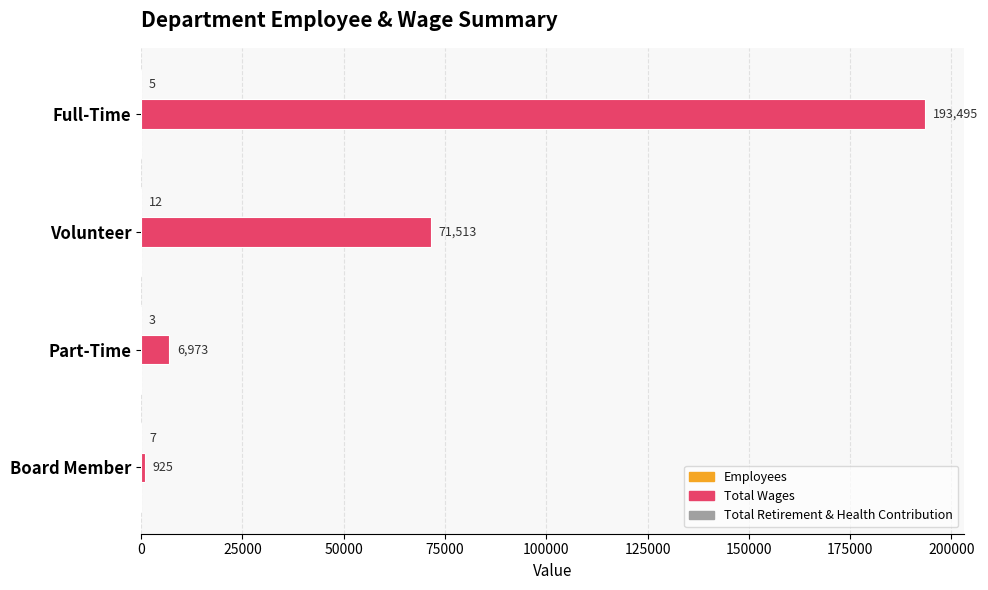

What is the maximum value shown in the chart?

193495